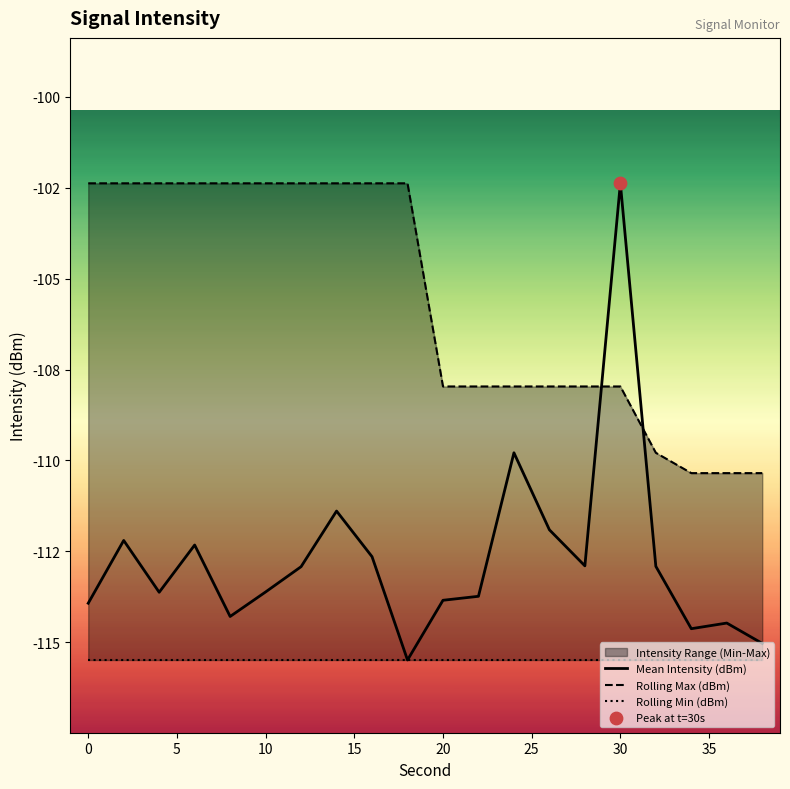

Which series has the widest spread of Y values?

Mean Intensity (dBm)